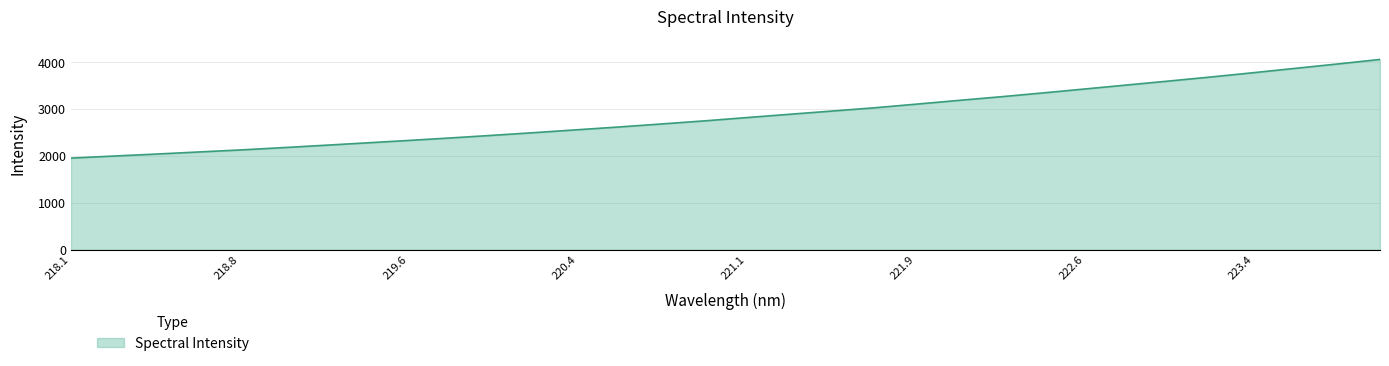

What is the greatest value displayed?

4061.8